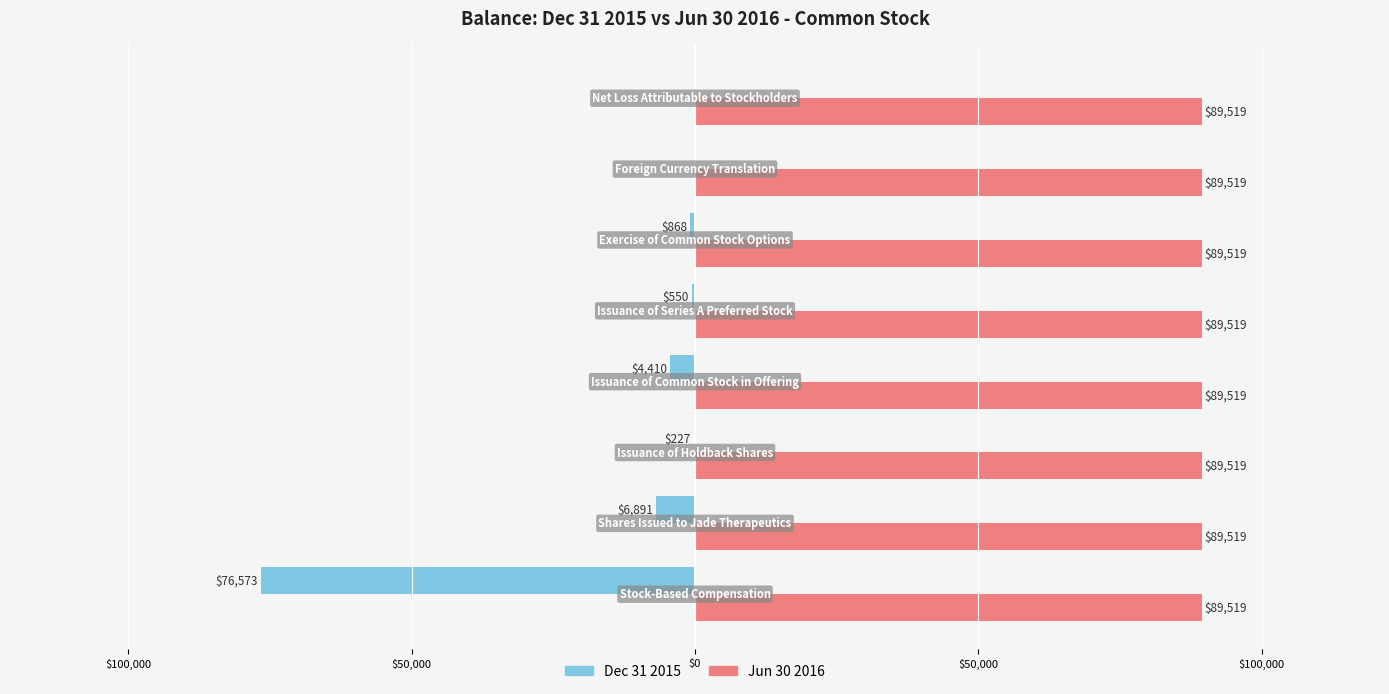

Which series has the widest spread of values?

Dec 31 2015